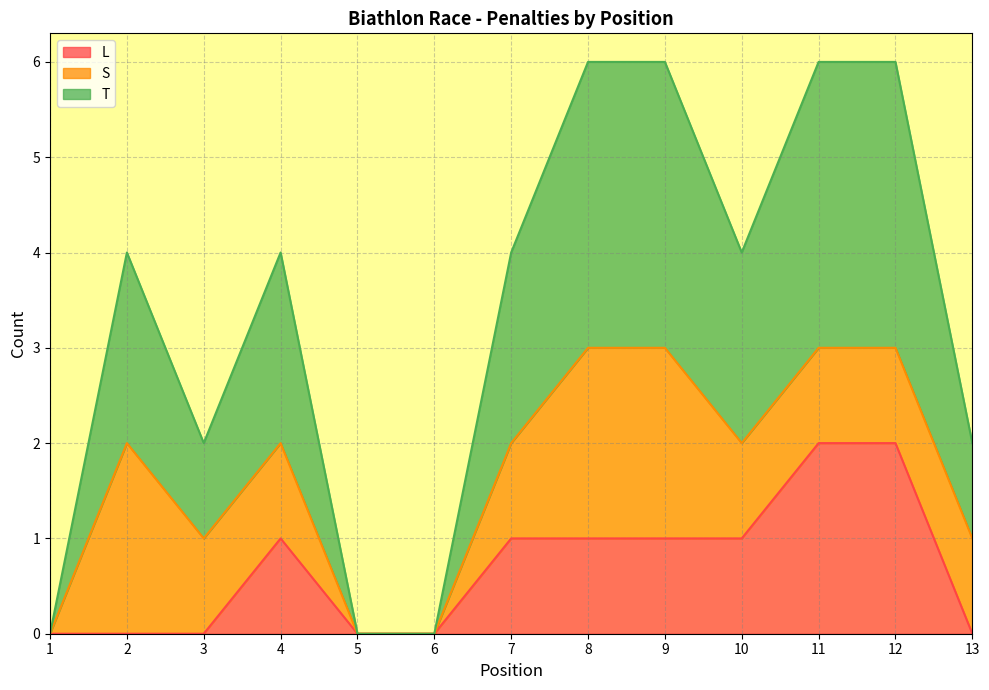

Does the chart have visible grid lines?

Yes